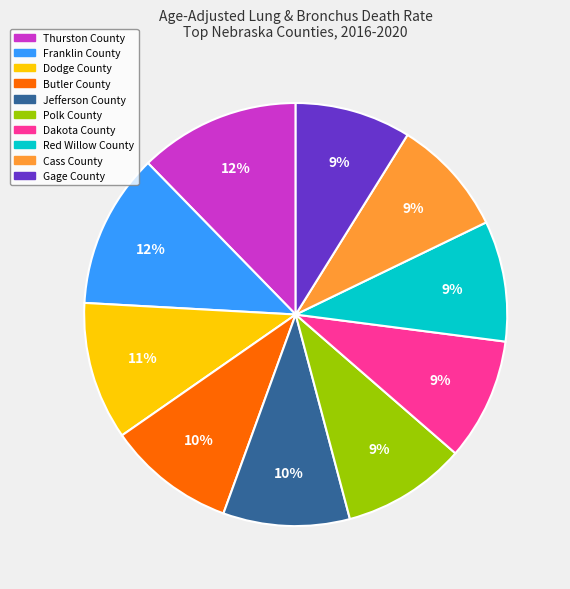

True or false: Polk County accounts for 1% of the total.

False